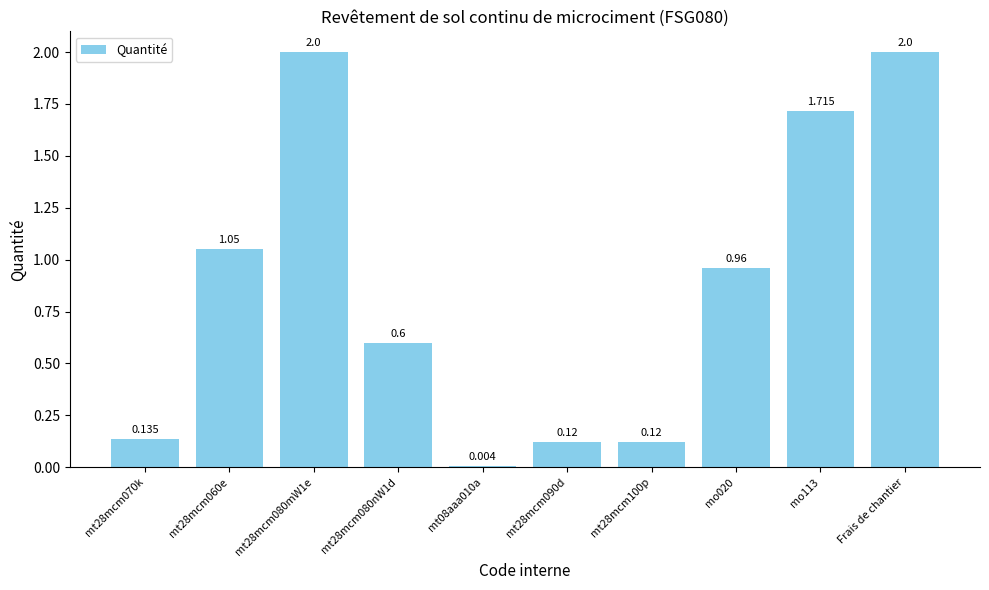

What is the label of the 4th bar from the left?

mt28mcm080nW1d